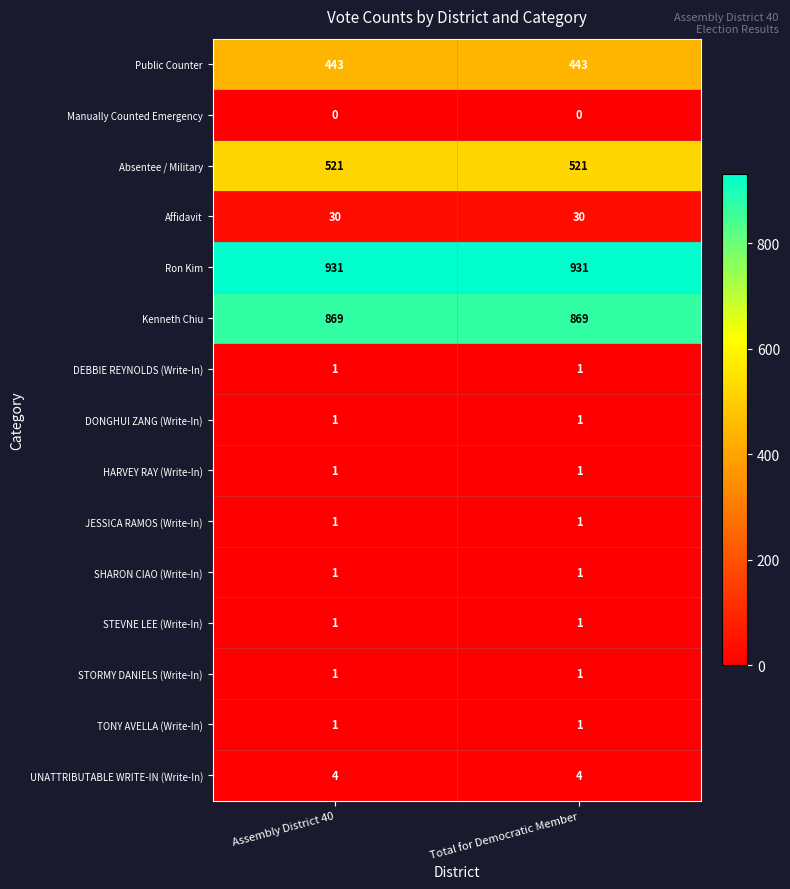

Which series has the largest total across all categories?

Ron Kim